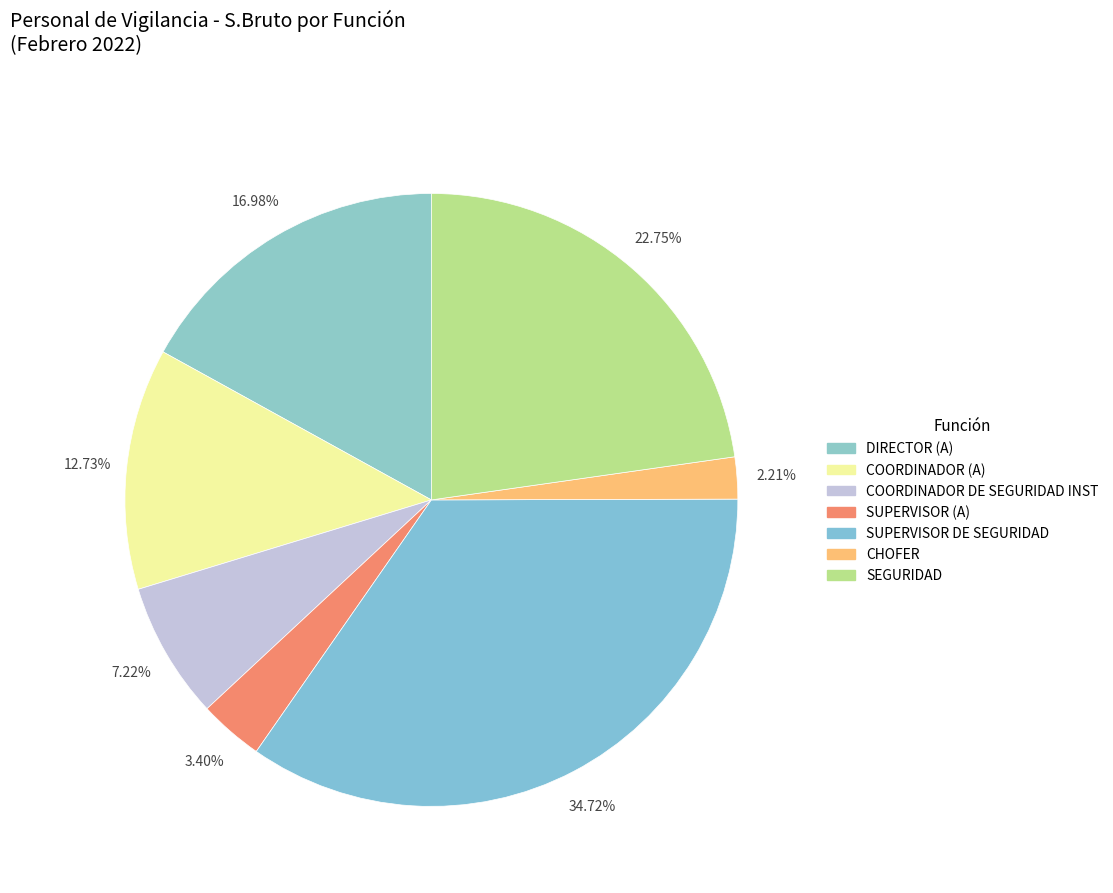

To the nearest percent, what is the average slice percentage?

14%